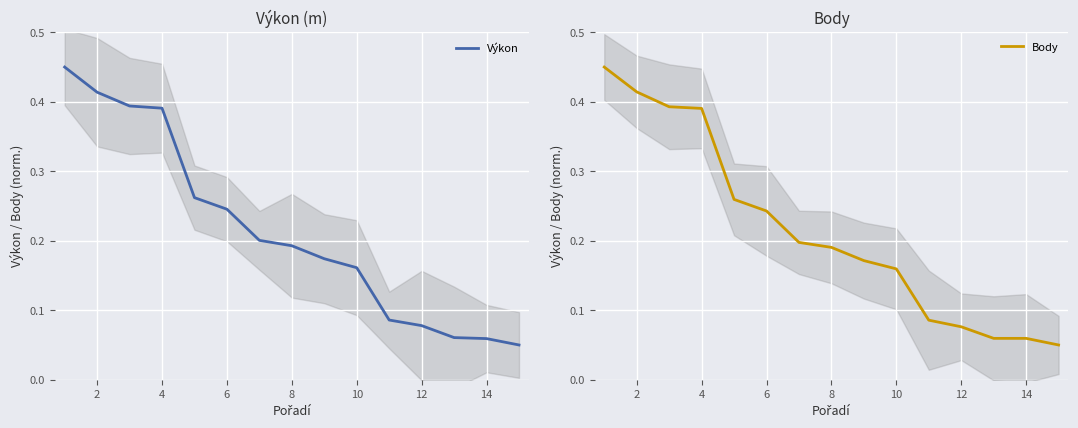

Count the Body values in the range 0 to 1.

15